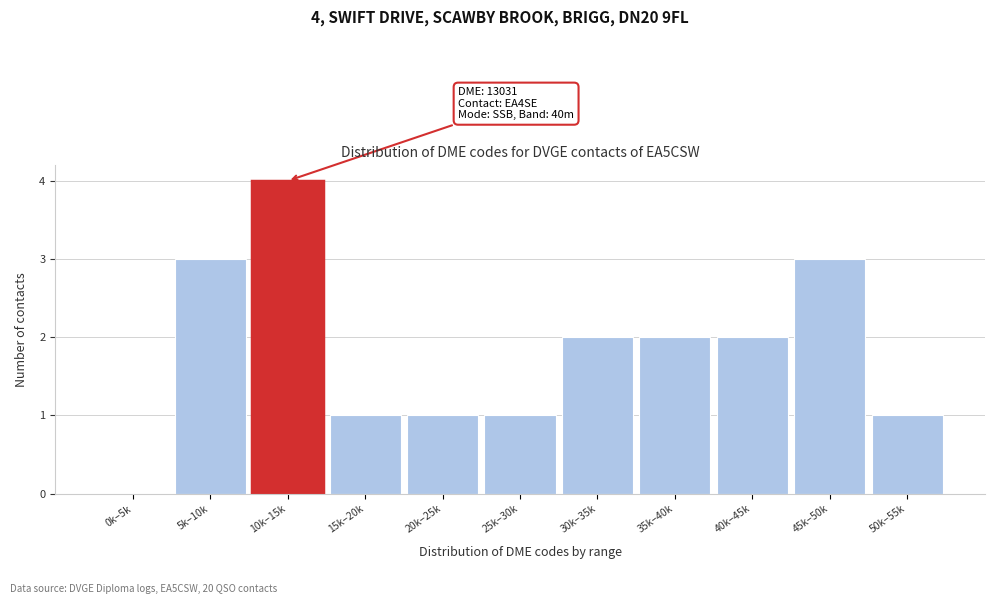

Reading right to left, transcribe all the data shown in this chart.

50k–55k=1	45k–50k=3	40k–45k=2	35k–40k=2	30k–35k=2	25k–30k=1	20k–25k=1	15k–20k=1	10k–15k=4	5k–10k=3	0k–5k=0